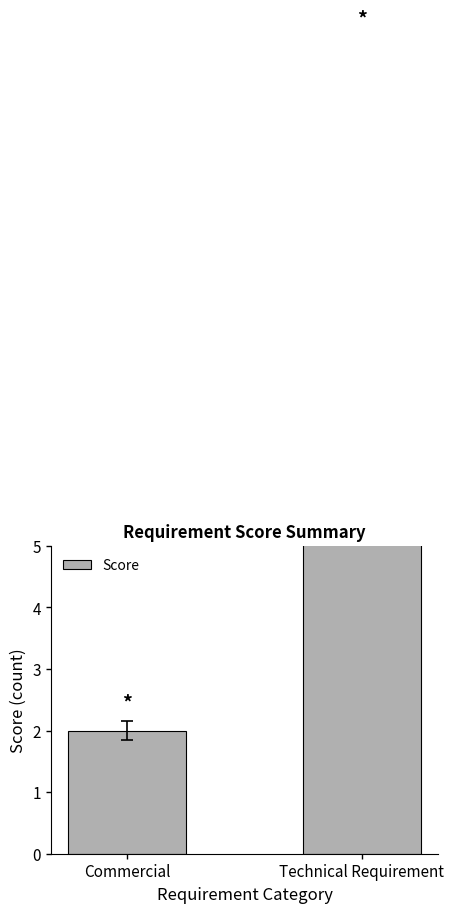

What is the label of the 2nd bar from the left?

Technical Requirement